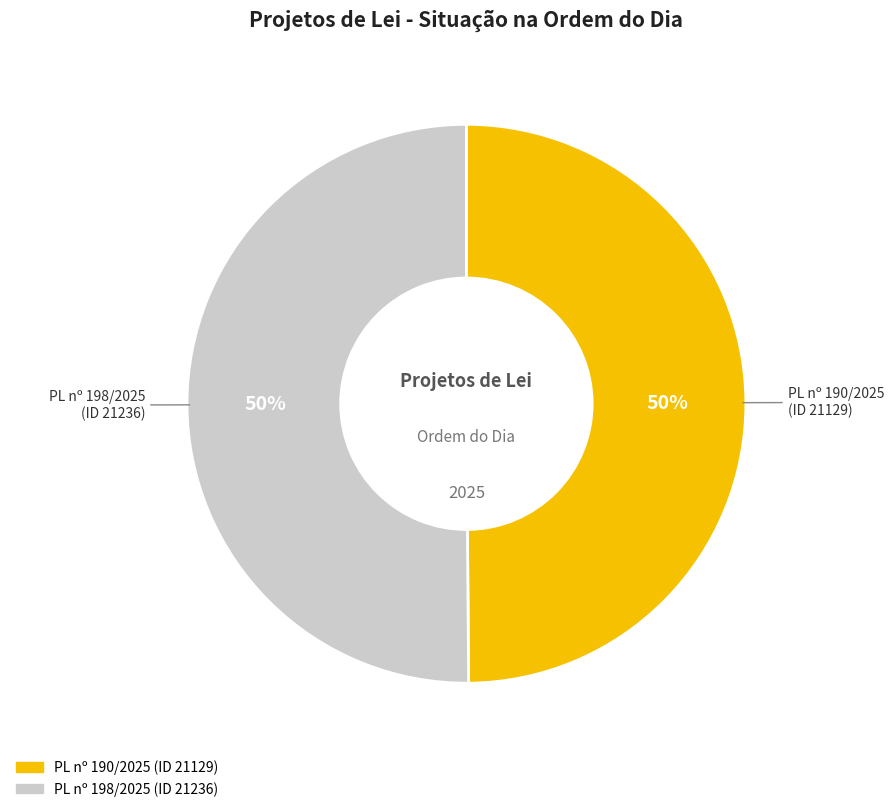

To the nearest percent, what is the average slice percentage?

50%